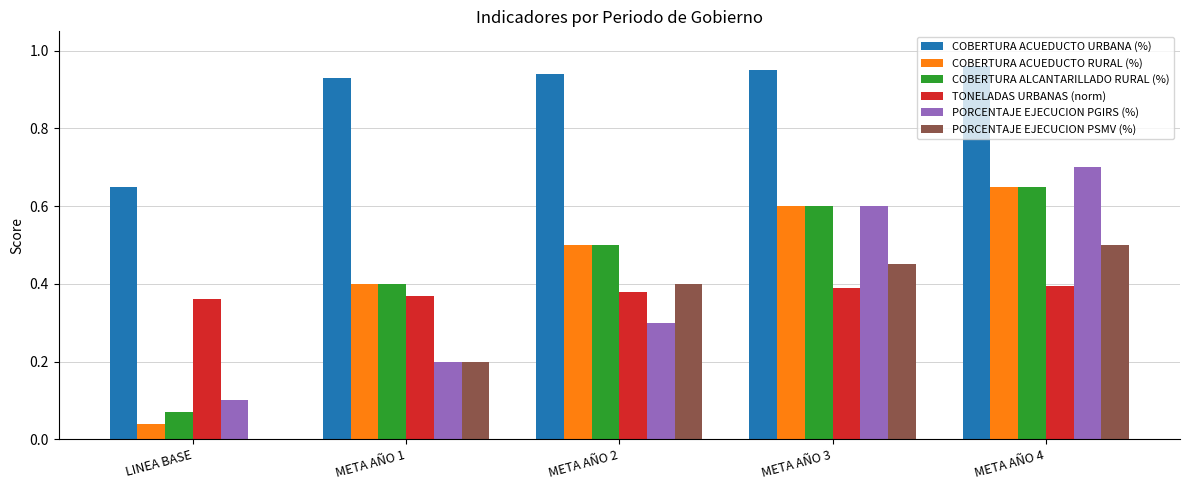

Is the value of COBERTURA ACUEDUCTO RURAL (%) at LINEA BASE greater than the value of COBERTURA ALCANTARILLADO RURAL (%) at META AÑO 2?

No